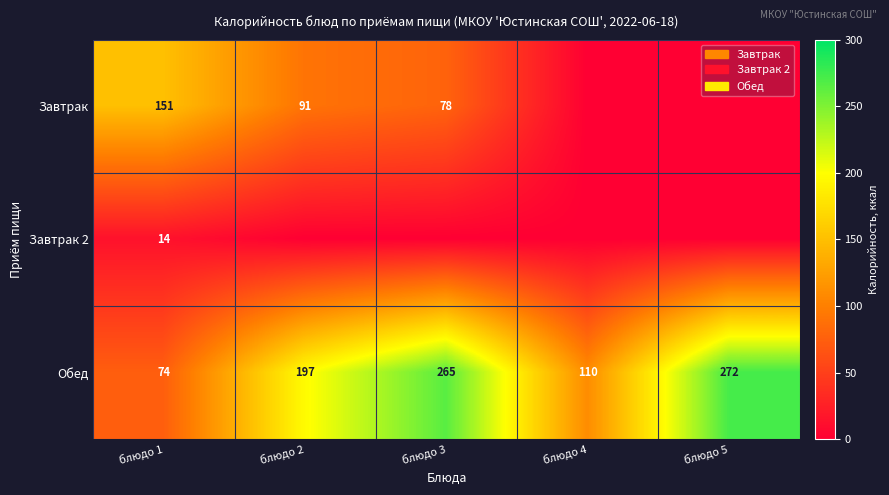

At which category does the chart reach its minimum across all series?

блюдо 4